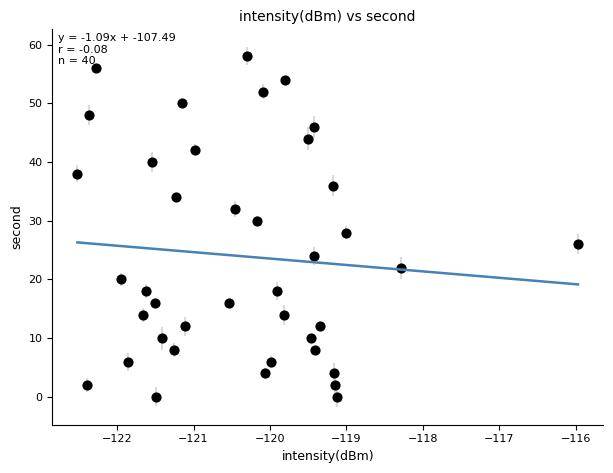

What is the range of Y values (max minus min)?

58